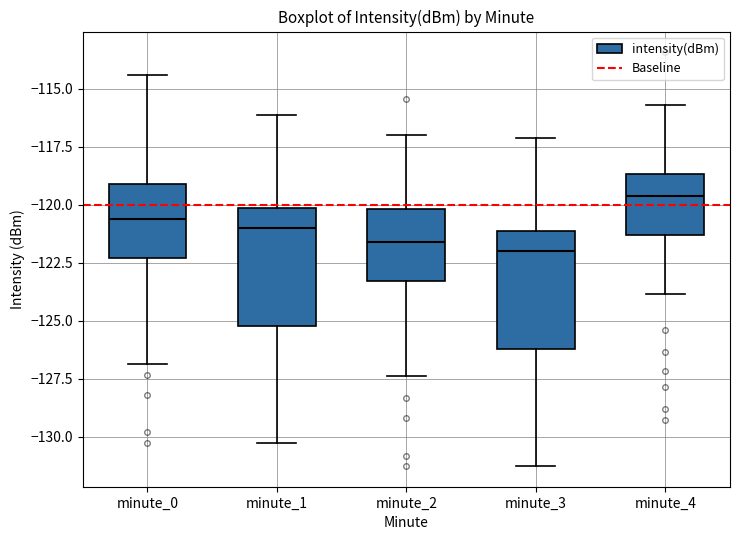

Reading left to right, transcribe this box plot: for each box, give where its median line is, the range the box spans, and where its two whiskers end, as read against the y-axis. The values are not printed on the chart, so give them approximately, as read against the axis.

minute_0: median -120.5, box -122.5 to -119.0, whiskers -127.0 to -114.5
minute_1: median -121.0, box -125.0 to -120.0, whiskers -130.5 to -116.0
minute_2: median -121.5, box -123.5 to -120.0, whiskers -127.5 to -117.0
minute_3: median -122.0, box -126.0 to -121.0, whiskers -131.5 to -117.0
minute_4: median -119.5, box -121.5 to -118.5, whiskers -124.0 to -115.5